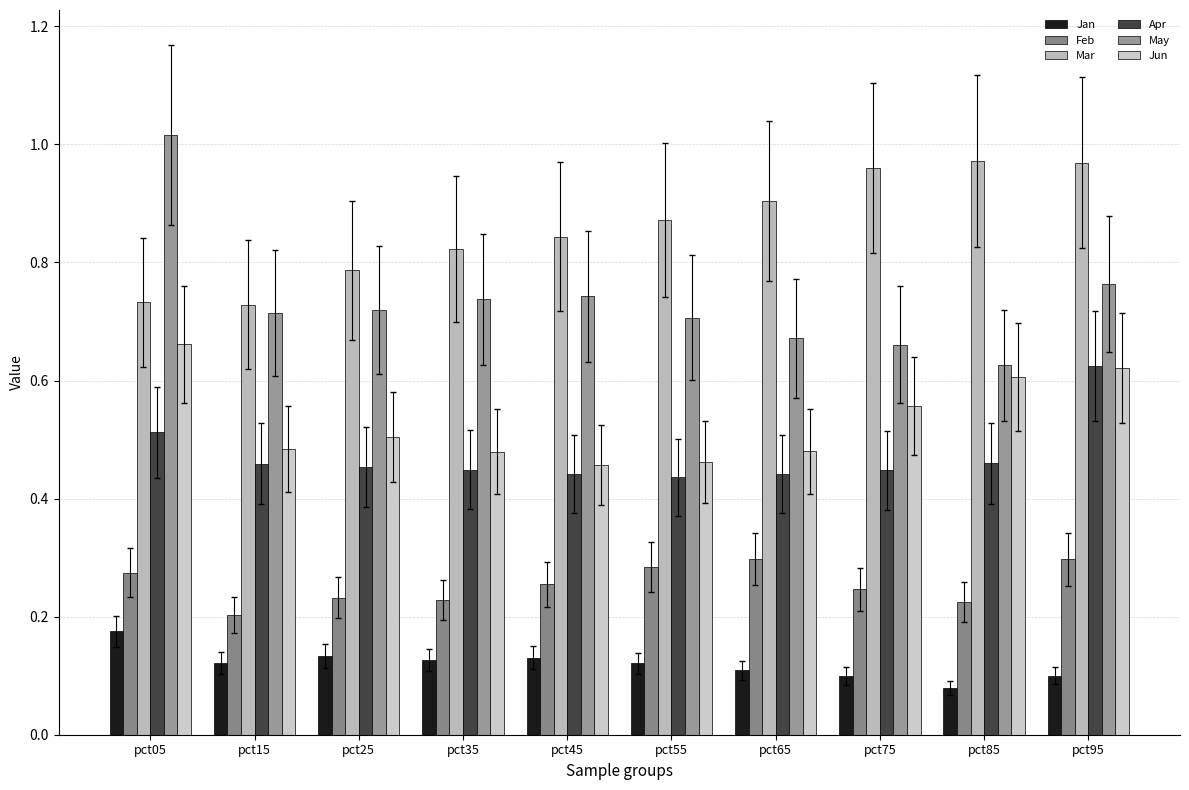

Are the bars horizontal?

No